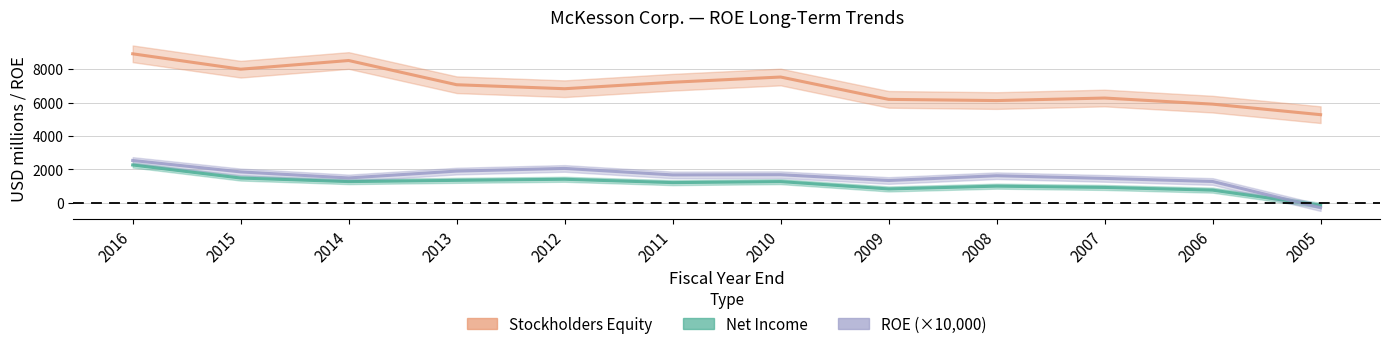

True or false: ROE (×10,000) and Stockholders Equity cross at least once.

False